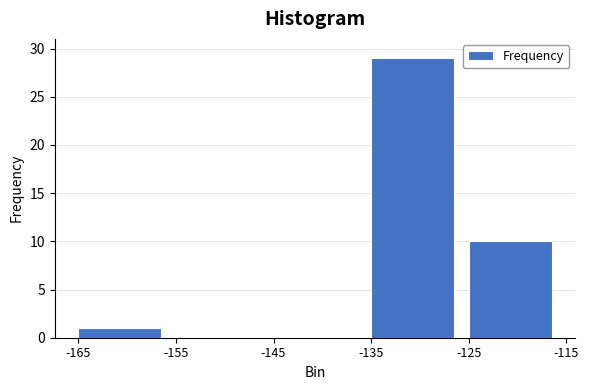

Reading left to right, list every bar in this chart as the range it spans on the x-axis followed by its height. The values are not printed on the chart, so give them approximately, as read against the axis.

-165 to -155: 1
-155 to -145: 0
-145 to -135: 0
-135 to -125: 29
-125 to -115: 10